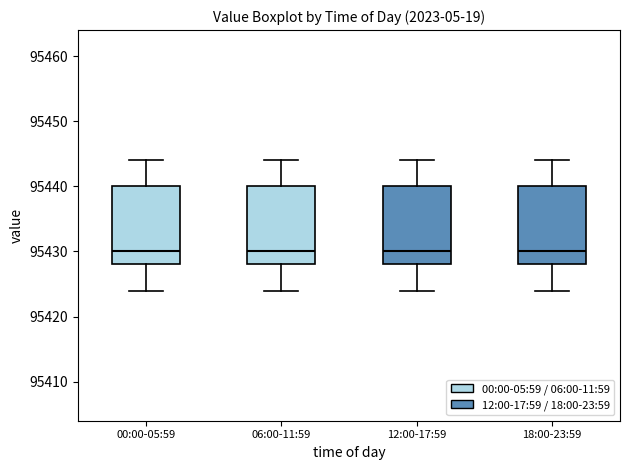

Reading left to right, read every box against the y-axis: the position of its median line, the range the box covers, and the ends of its whiskers. The values are not printed on the chart, so give them approximately, as read against the axis.

00:00-05:59: median 95430, box 95428 to 95440, whiskers 95424 to 95444
06:00-11:59: median 95430, box 95428 to 95440, whiskers 95424 to 95444
12:00-17:59: median 95430, box 95428 to 95440, whiskers 95424 to 95444
18:00-23:59: median 95430, box 95428 to 95440, whiskers 95424 to 95444